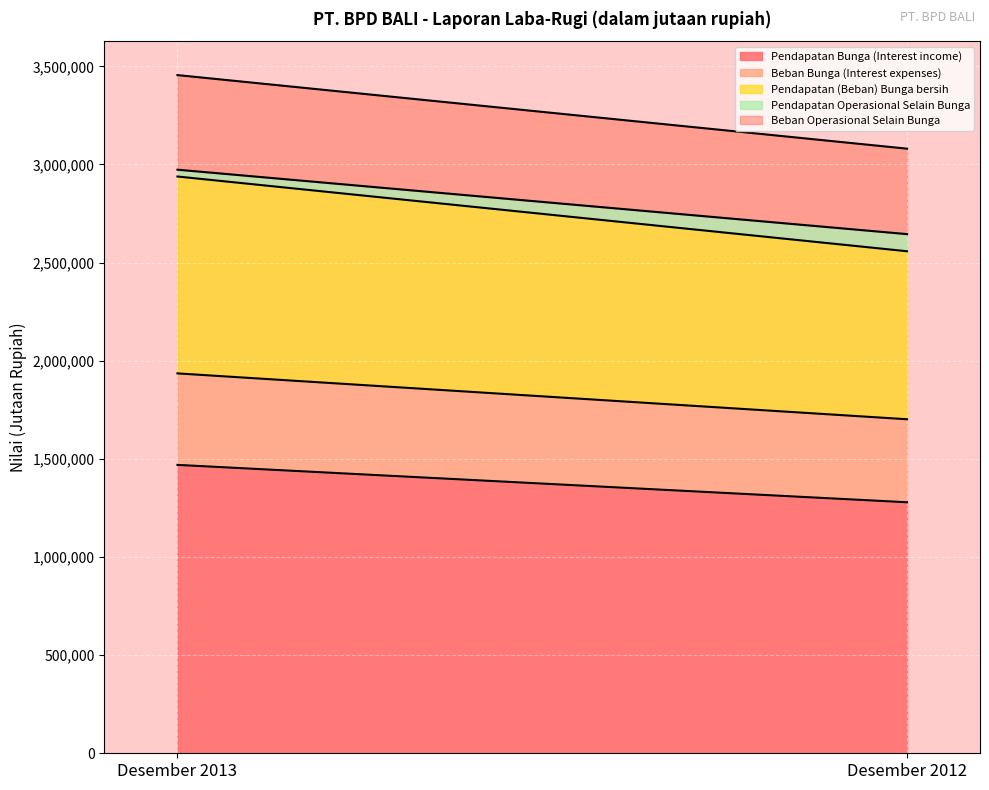

Which series has the widest spread of values?

Pendapatan Bunga (Interest income)